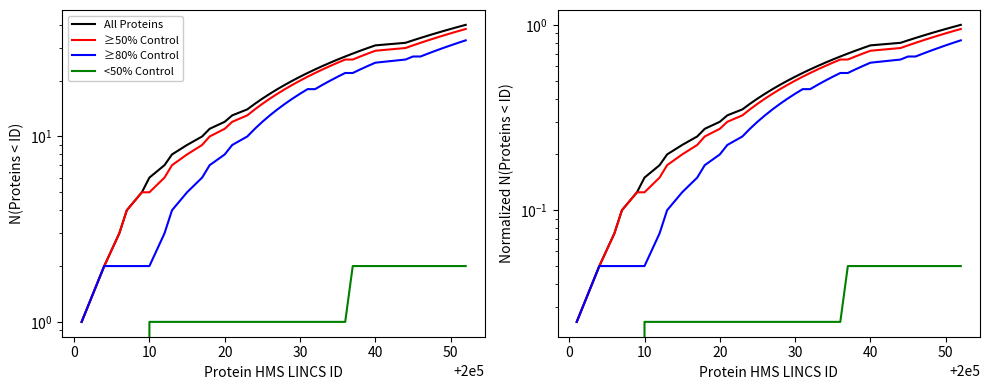

True or false: <50% Control has more than 1 points higher than both neighbors.

False